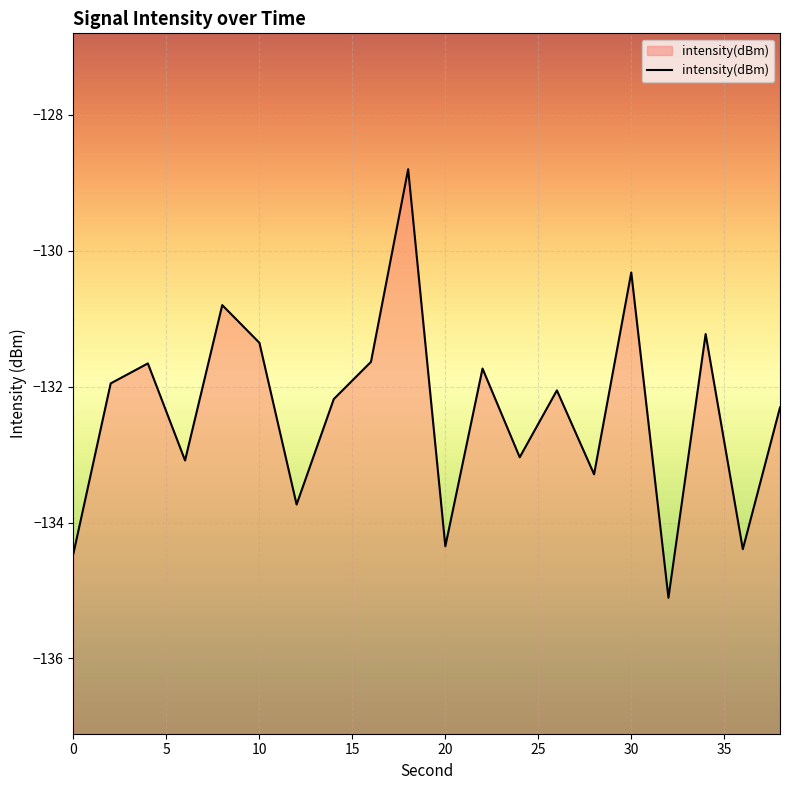

List the labels in order of value, smallest first.

32, 0, 36, 20, 12, 28, 6, 24, 38, 14, 26, 2, 22, 4, 16, 10, 34, 8, 30, 18